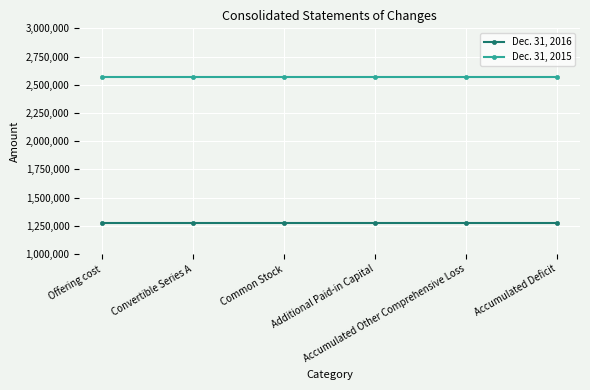

The value of Dec. 31, 2015 at Offering cost is 782902. True or false?

False